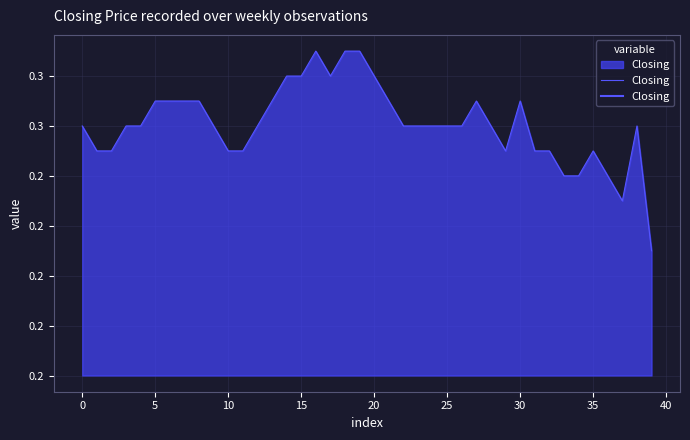

What is the label of the 34th point from the left?

33